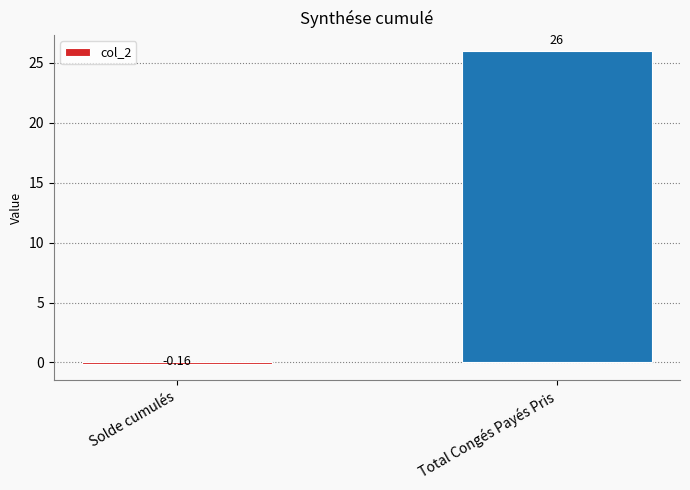

What is the sum of all values?

25.8